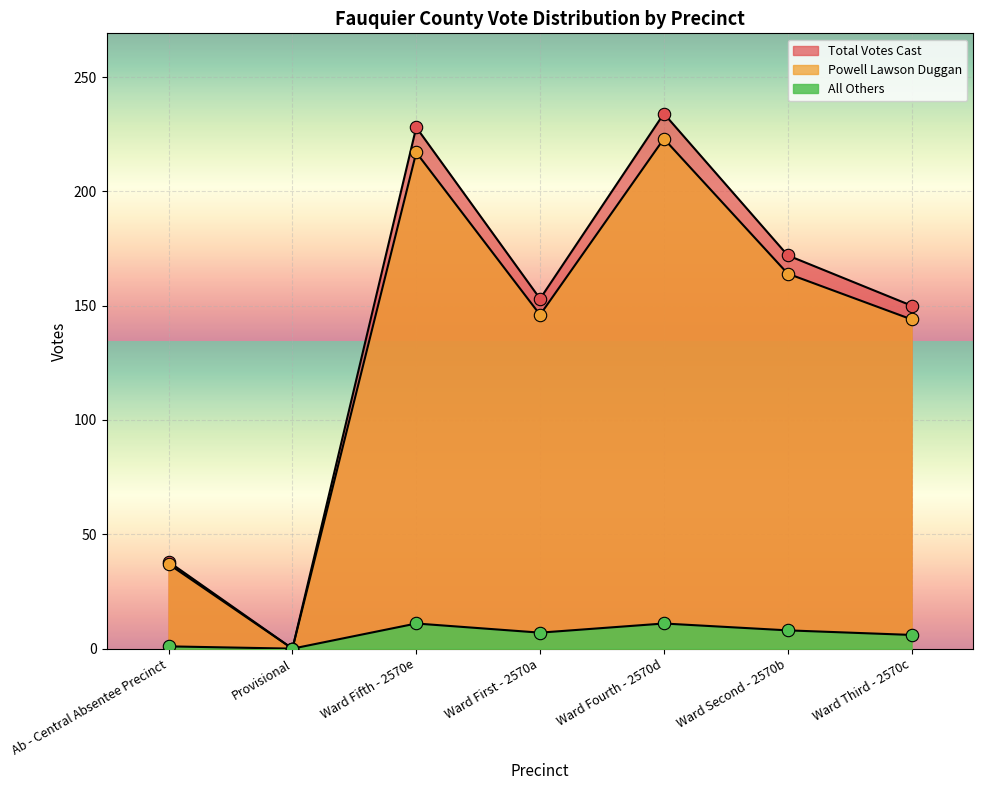

At which category is the sum across all series the highest?

Ward Fourth - 2570d